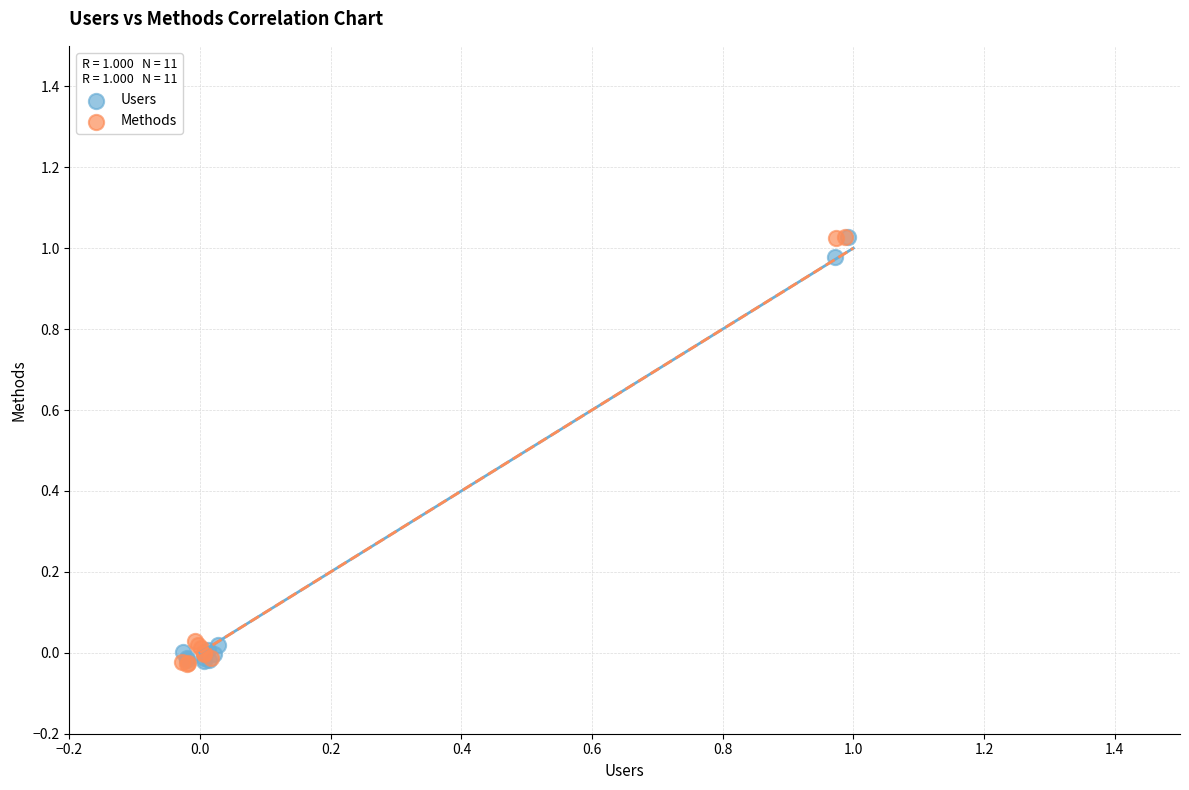

Which series has the largest Y range (max minus min)?

Methods